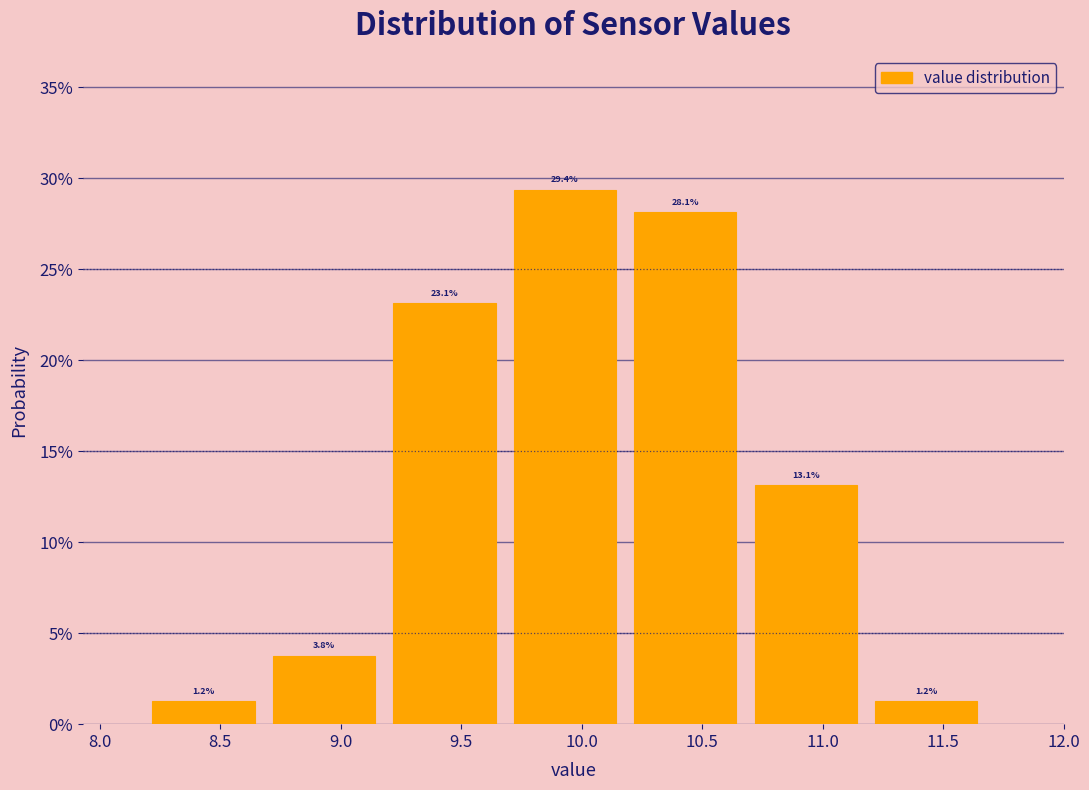

Reading left to right, transcribe this chart: for each bar, give the range it covers on the x-axis and its height. The bar edges are not printed on the chart, so give them approximately, as read against the axis.

8.18 to 8.68: 1.2
8.68 to 9.18: 3.8
9.18 to 9.68: 23.1
9.68 to 10.18: 29.4
10.18 to 10.68: 28.1
10.68 to 11.18: 13.1
11.18 to 11.68: 1.2